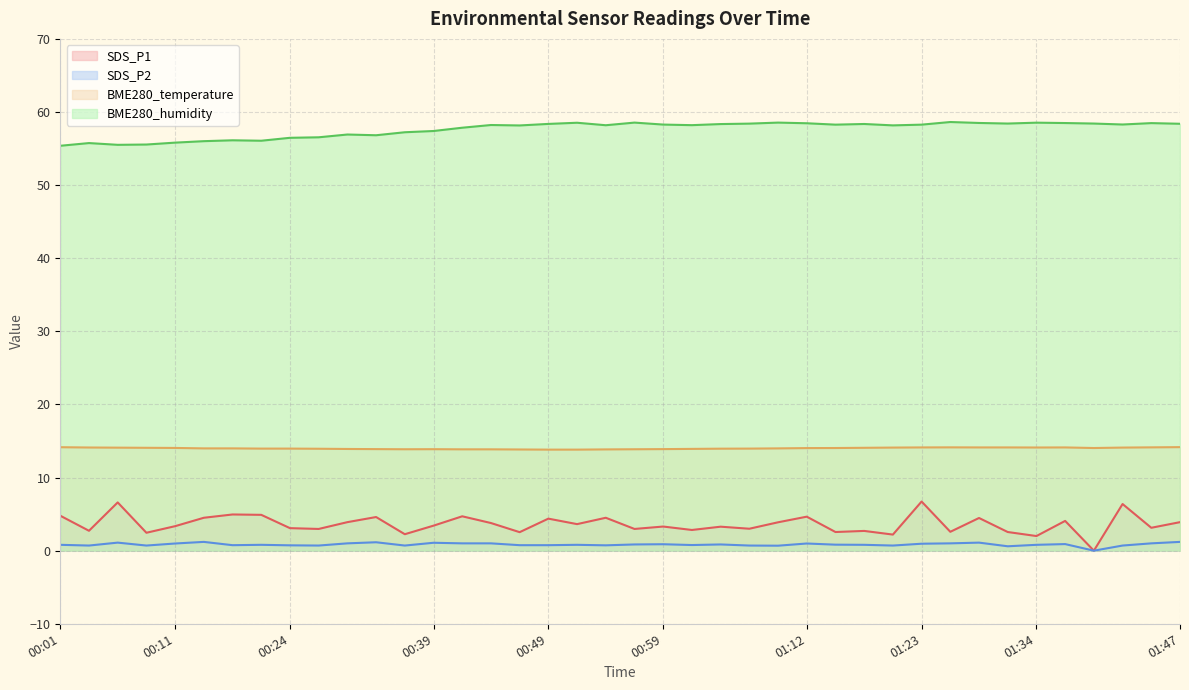

What is the total value across all series at 00:09?

72.8